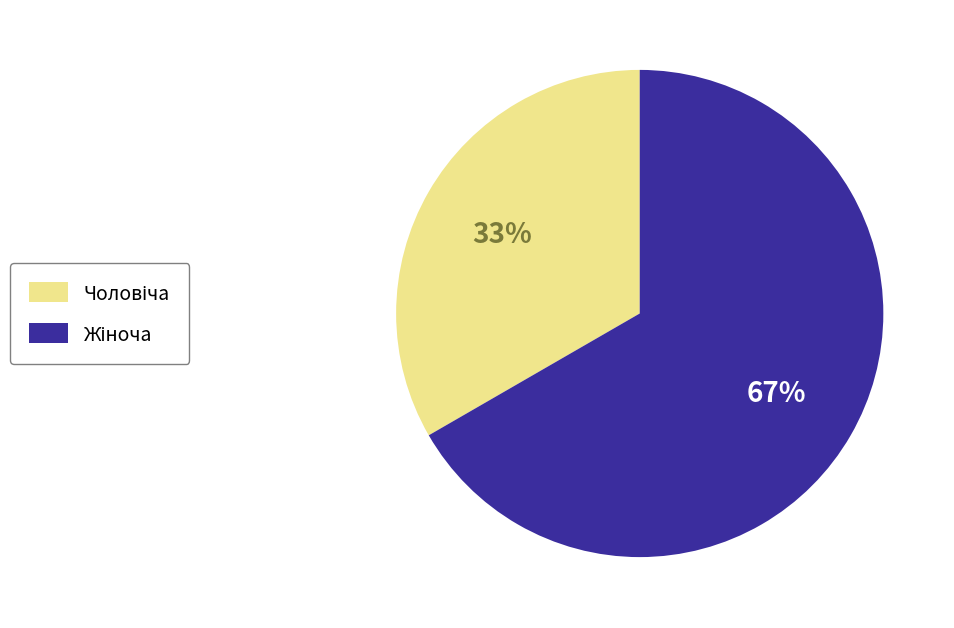

How many slices are in this pie chart?

2